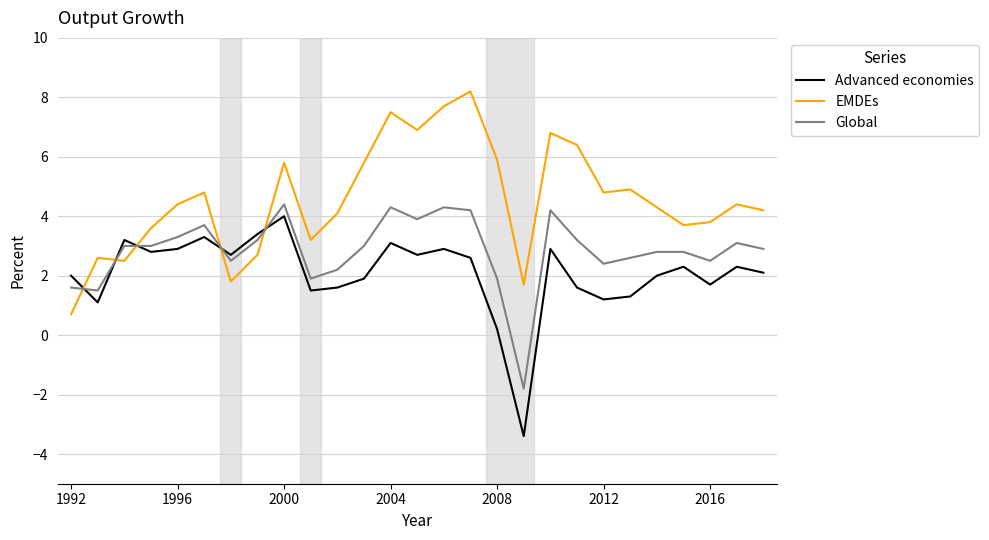

Reading right to left, extract all data points from this chart.

Advanced economies: 2.1	2.3	1.7	2.3	2.0	1.3	1.2	1.6	2.9	-3.4	0.2	2.6	2.9	2.7	3.1	1.9	1.6	1.5	4.0	3.4	2.7	3.3	2.9	2.8	3.2	1.1	2.0
EMDEs: 4.2	4.4	3.8	3.7	4.3	4.9	4.8	6.4	6.8	1.7	5.9	8.2	7.7	6.9	7.5	5.8	4.1	3.2	5.8	2.7	1.8	4.8	4.4	3.6	2.5	2.6	0.7
Global: 2.9	3.1	2.5	2.8	2.8	2.6	2.4	3.2	4.2	-1.8	1.9	4.2	4.3	3.9	4.3	3.0	2.2	1.9	4.4	3.2	2.5	3.7	3.3	3.0	3.0	1.5	1.6